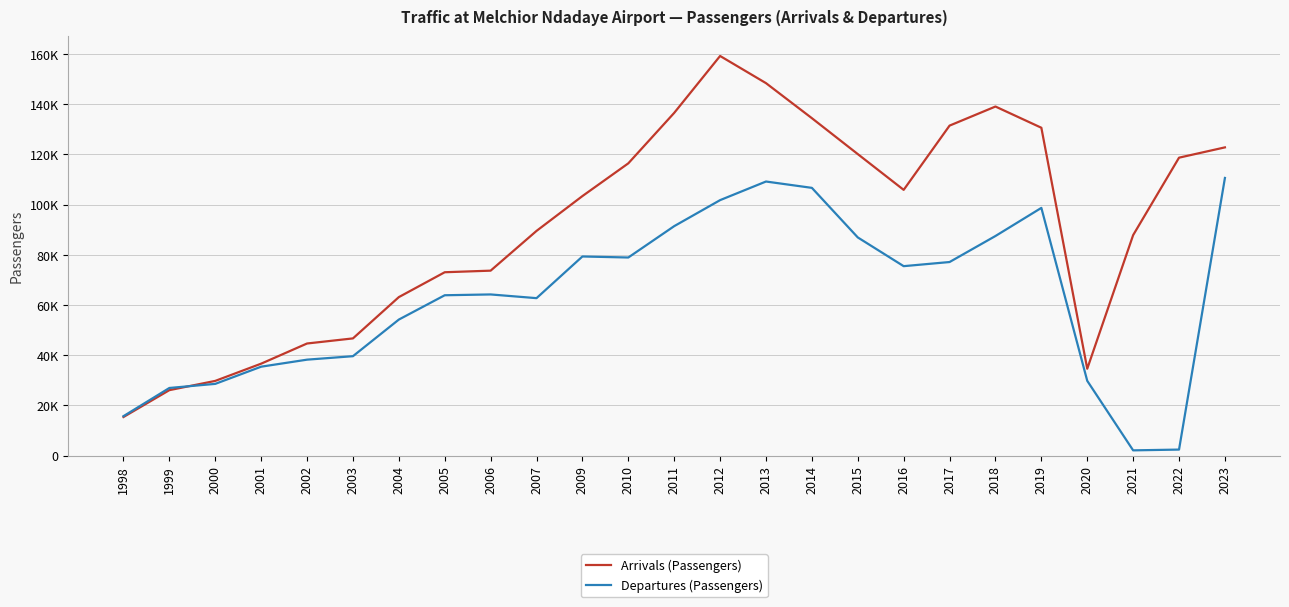

What is the lowest value of the Arrivals (Passengers) series?

15406